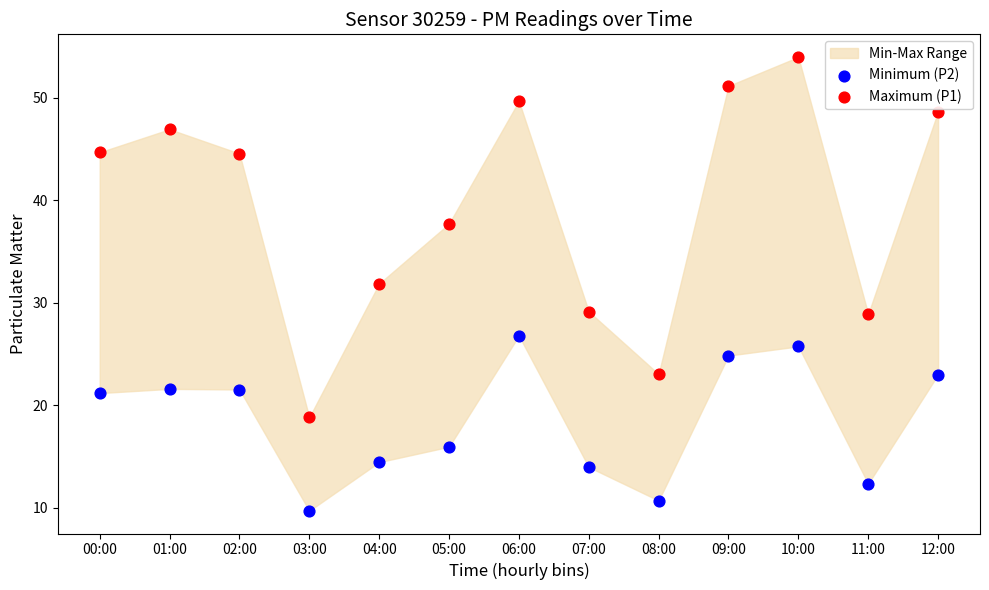

Across all data points, what is the range of Y values (max minus min)?

44.3